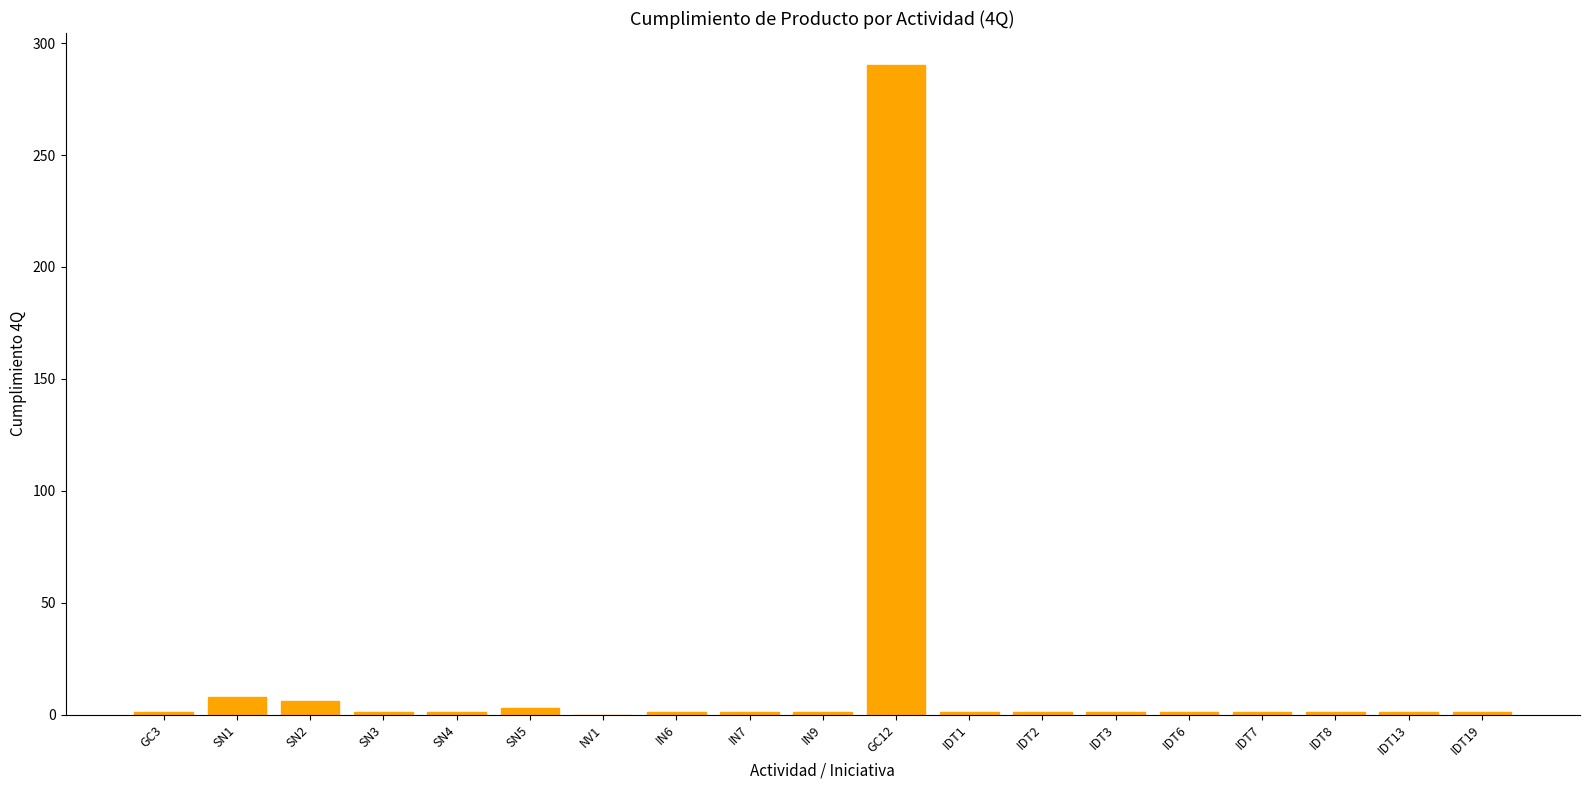

What is the sum of all values?

321